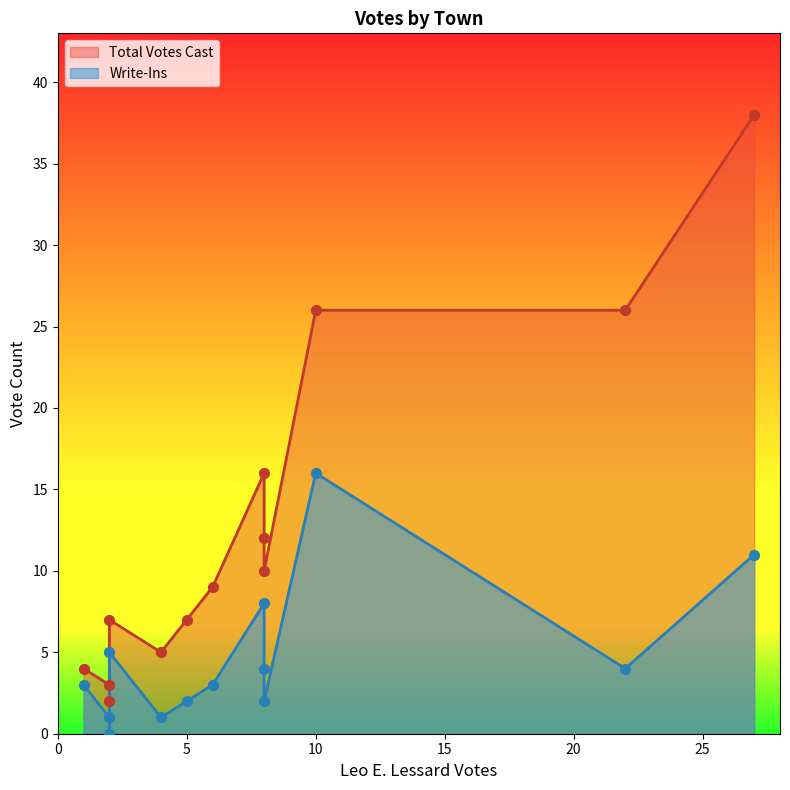

Which series reaches the minimum Y coordinate?

Write-Ins